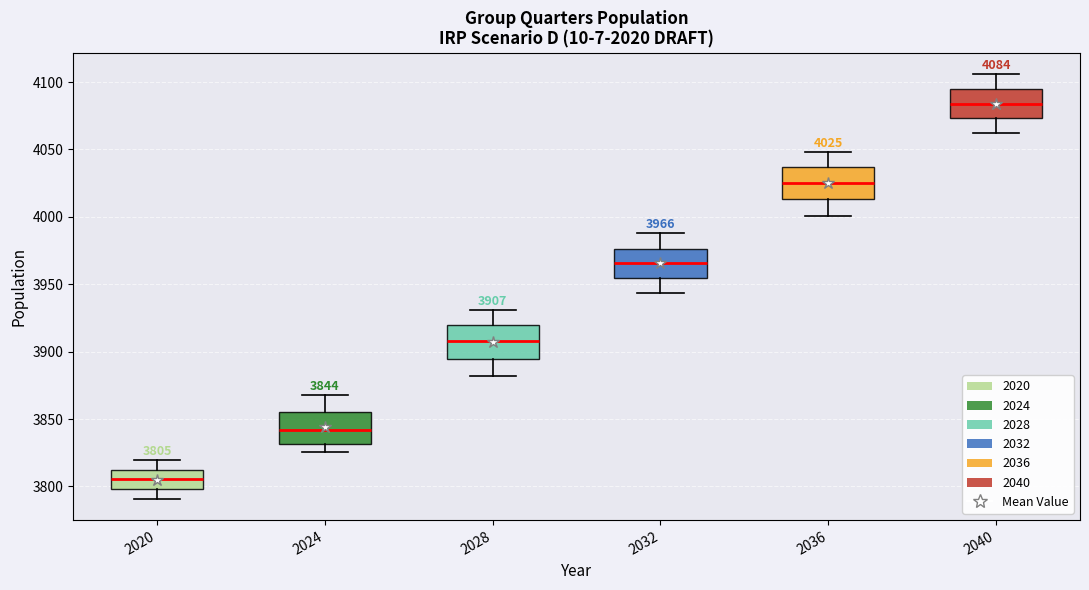

Which box's median line is the lowest?

2020